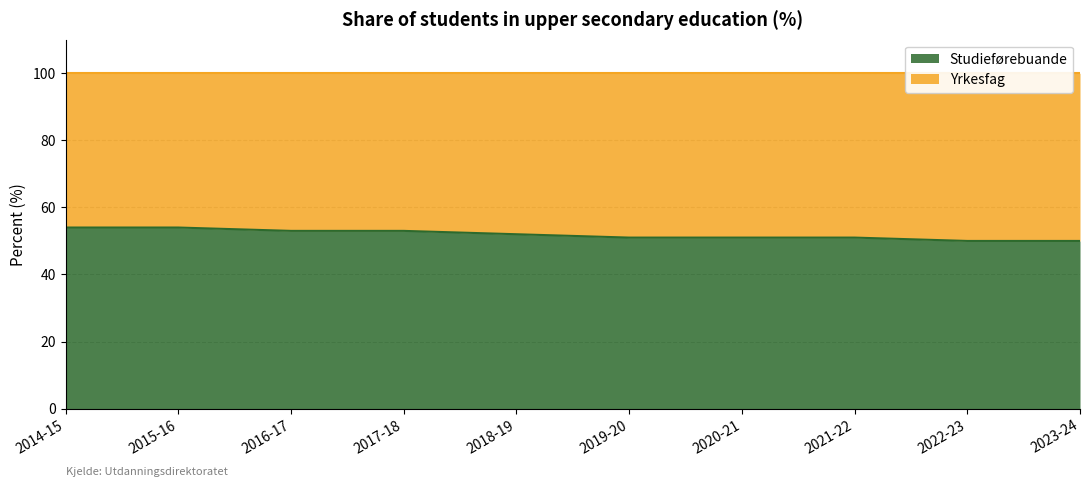

Rank the categories by value from lowest to highest.

2022-23, 2023-24, 2019-20, 2020-21, 2021-22, 2018-19, 2016-17, 2017-18, 2014-15, 2015-16